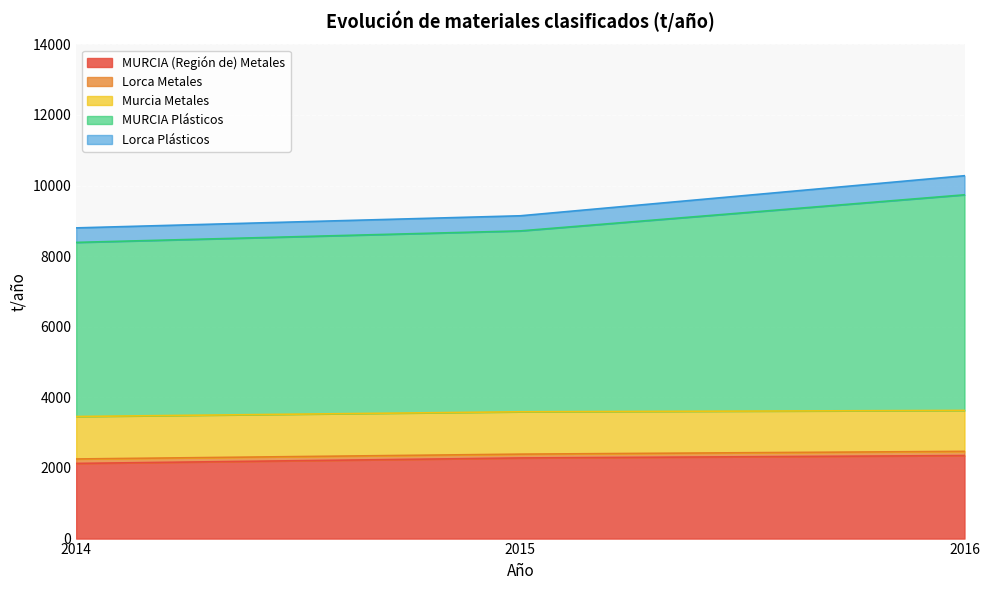

At how many categories does at least one series exceed 8218?

3